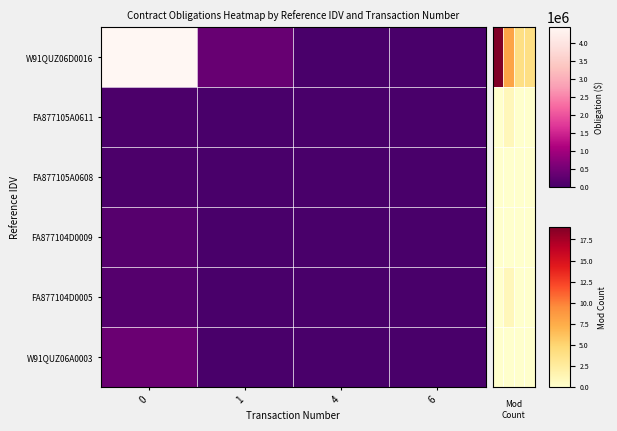

At how many categories does at least one series exceed 1?

4